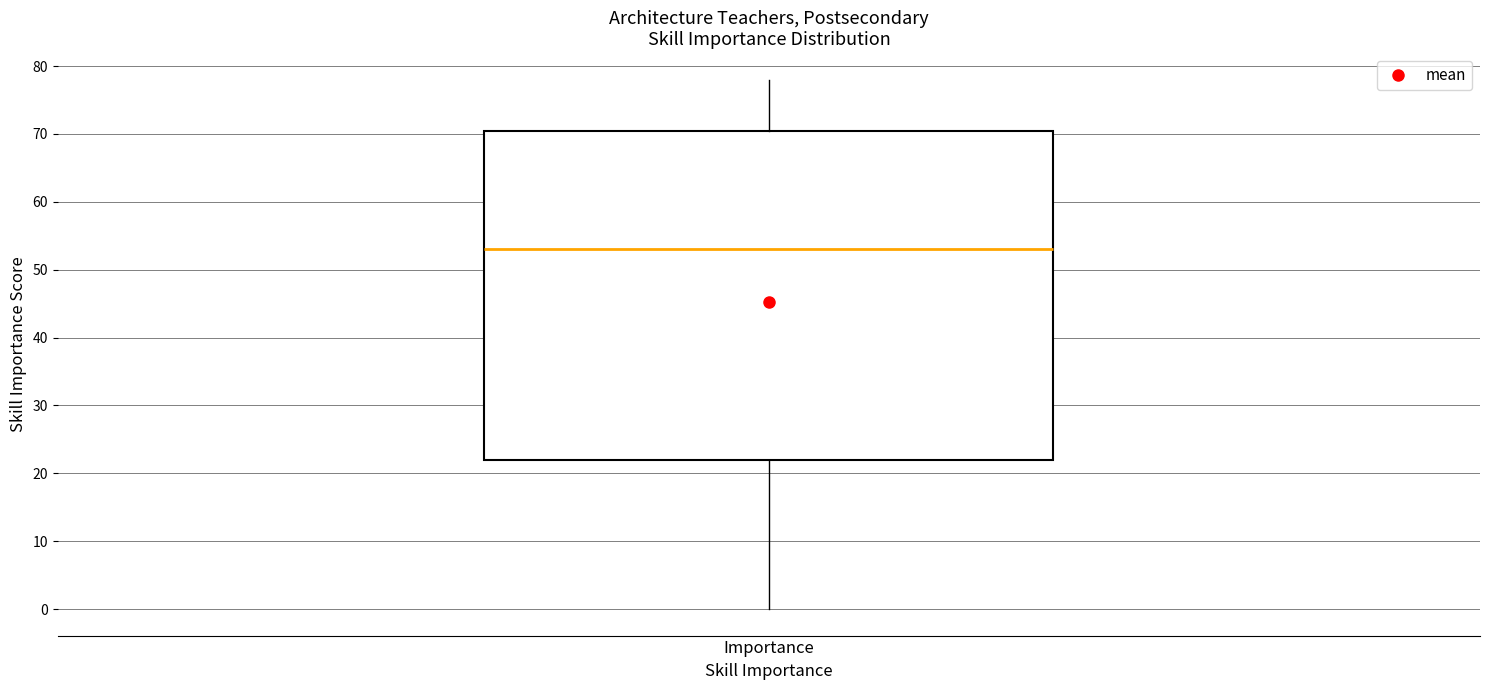

Transcribe this box plot: give where the median line is, the range the box spans, and where the two whiskers end, as read against the y-axis. The values are not printed on the chart, so give them approximately, as read against the axis.

median 53, box 22 to 71, whiskers 0 to 78